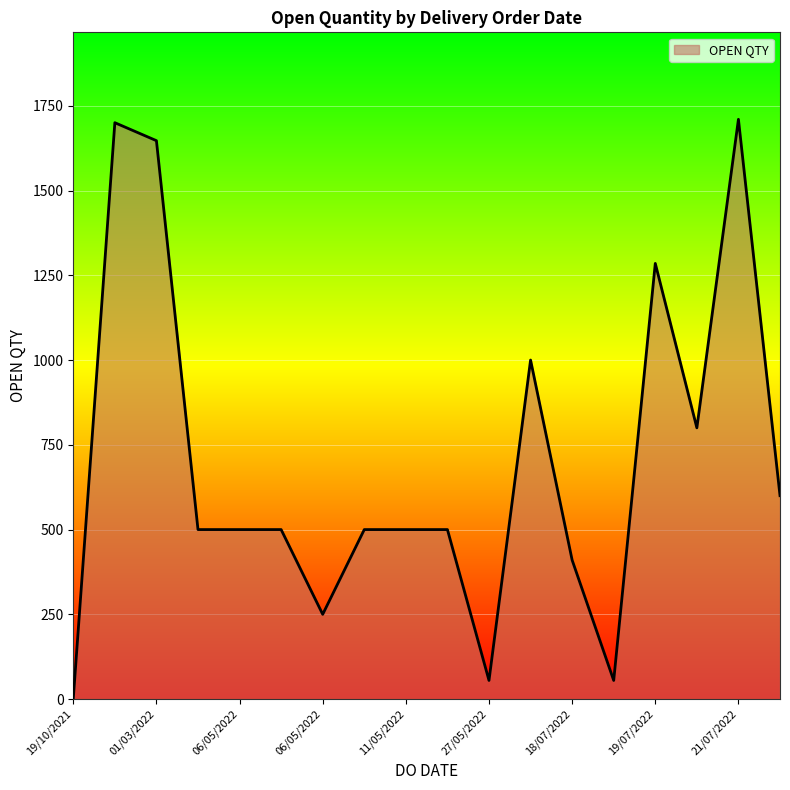

What is the difference between the maximum and minimum values?

1709